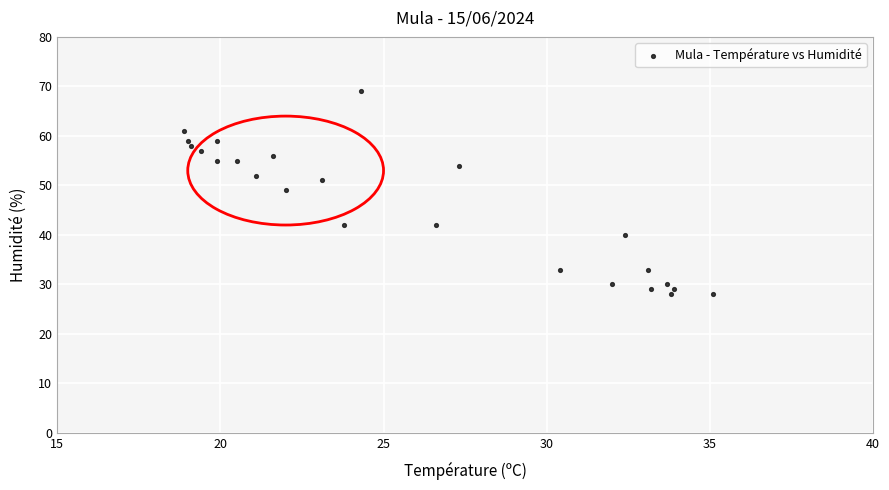

What Y value in the scatter plot is closest to 48?

49